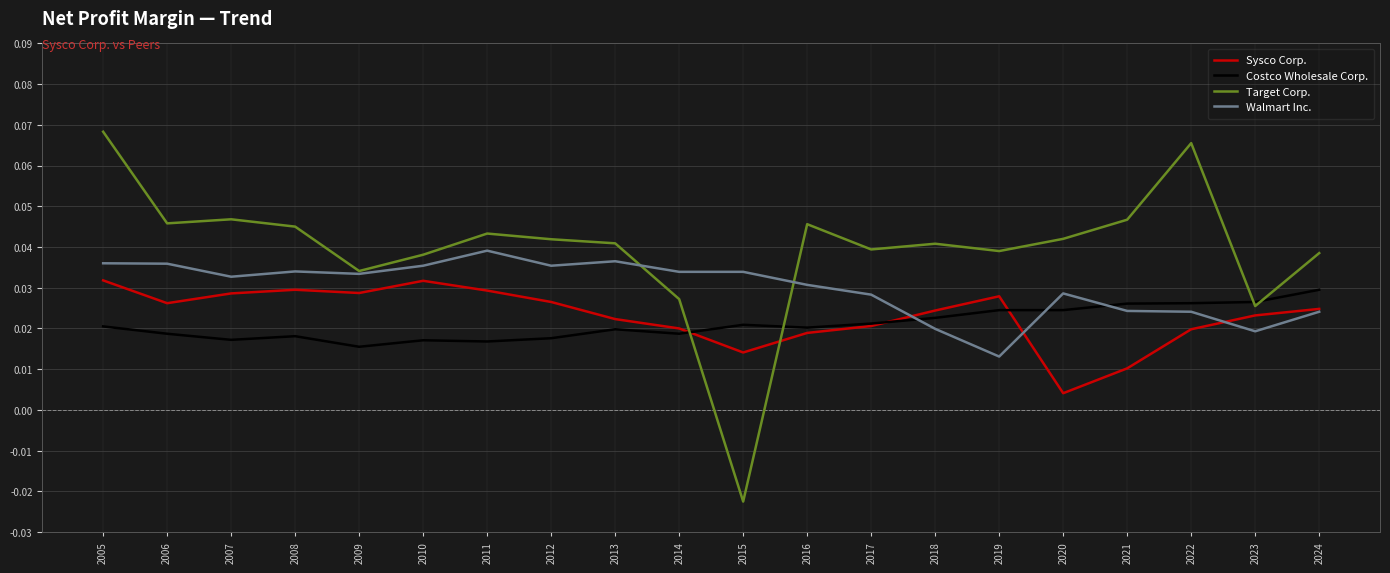

True or false: Sysco Corp. has more than 0 points higher than both neighbors.

True